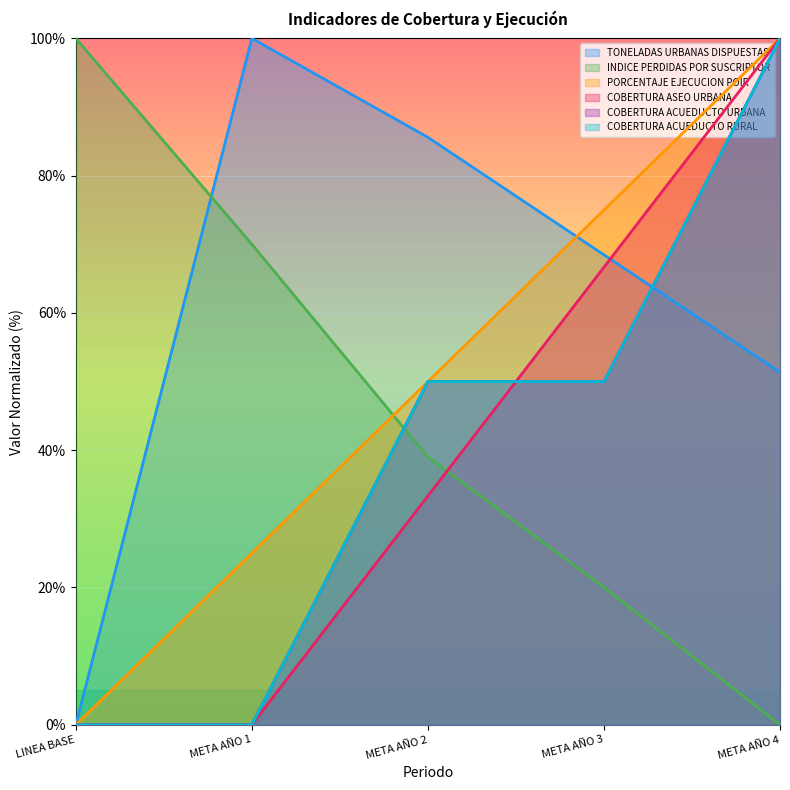

What is the label of the 4th point from the right?

META AÑO 1